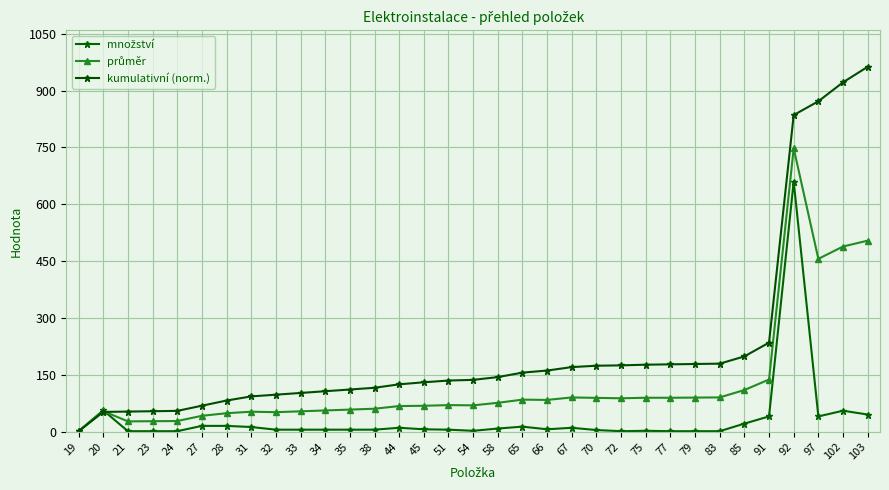

Is this an area chart (filled region under the line)?

No